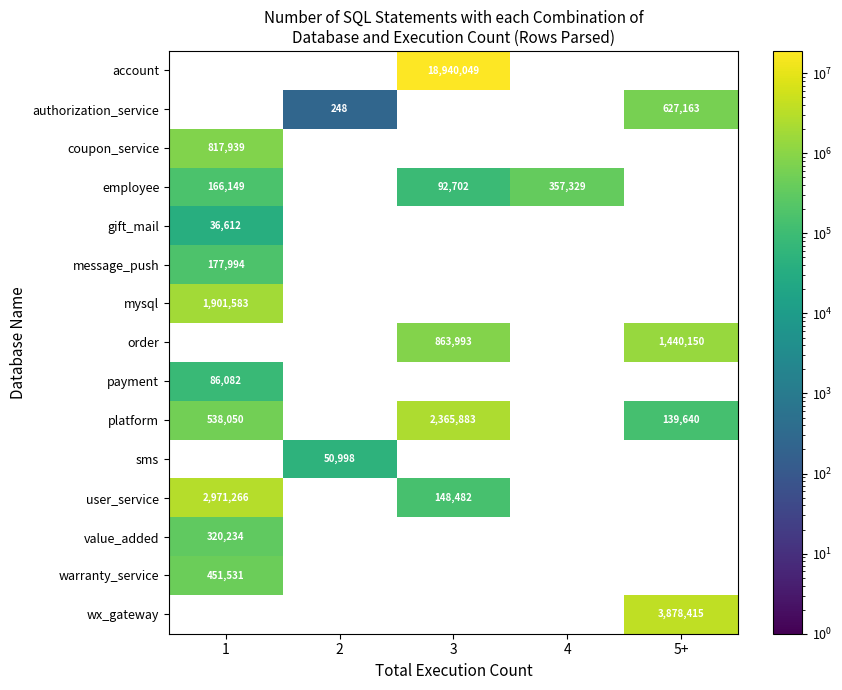

True or false: platform has a value of 538050 at 1.

True